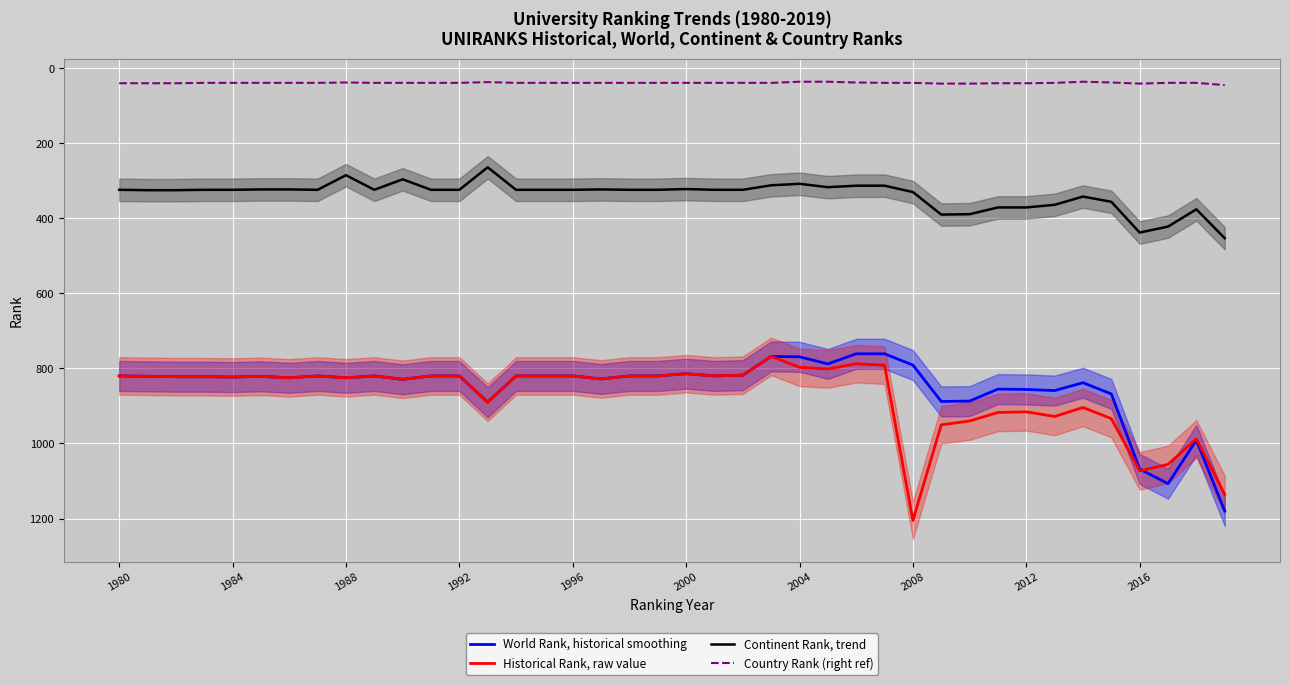

True or false: Historical Rank, raw value has a value of 272.5 at 1996.

False